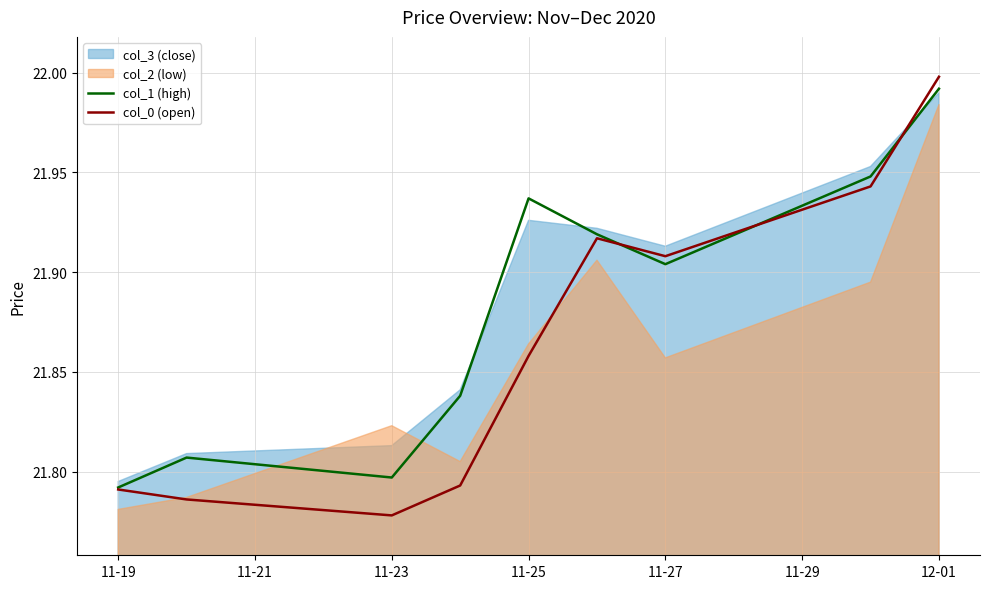

What is the maximum value for col_0 (open)?

22.0